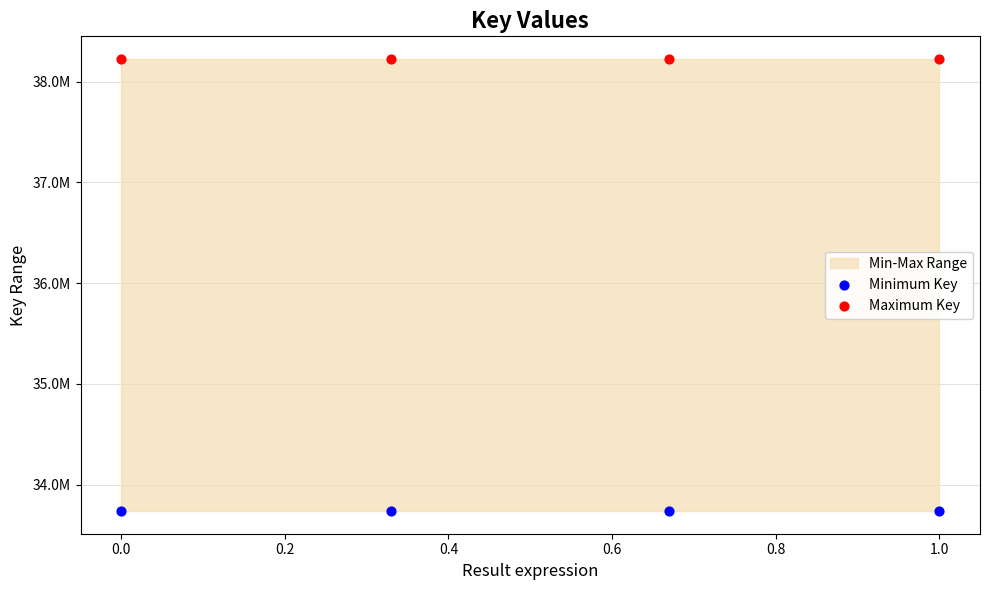

Which series contains the highest Y value?

Maximum Key